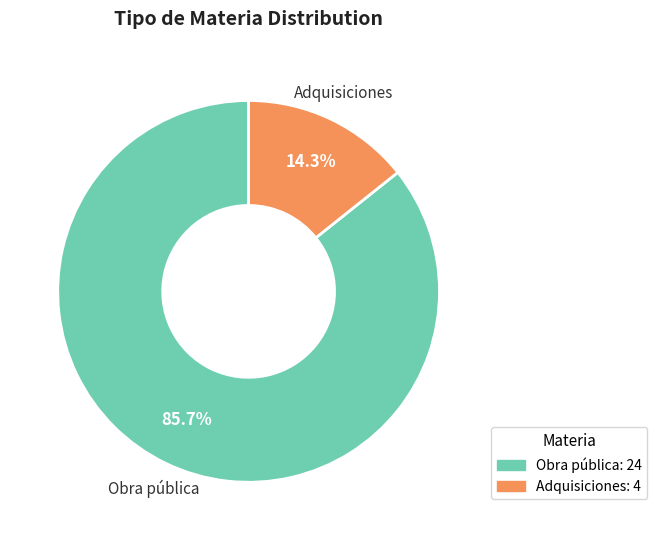

Which category has the biggest portion of the pie?

Obra pública